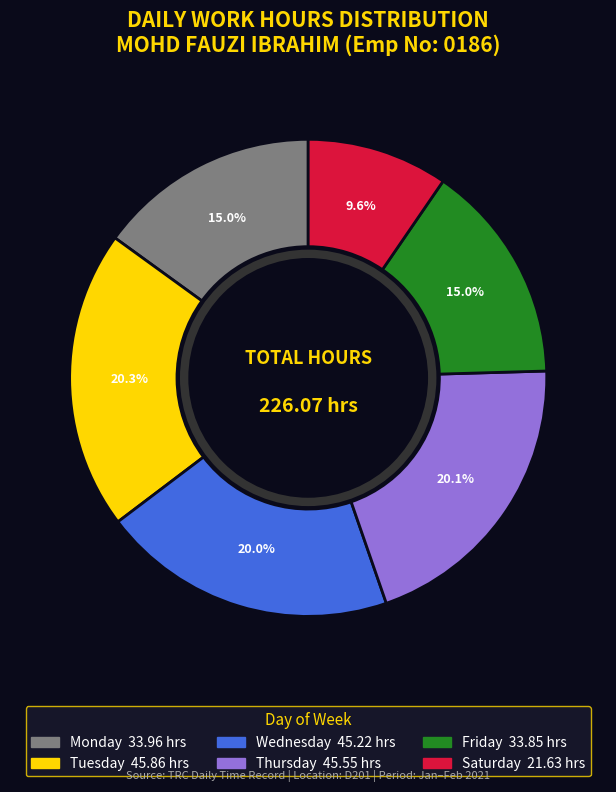

Does any single category account for the majority?

No